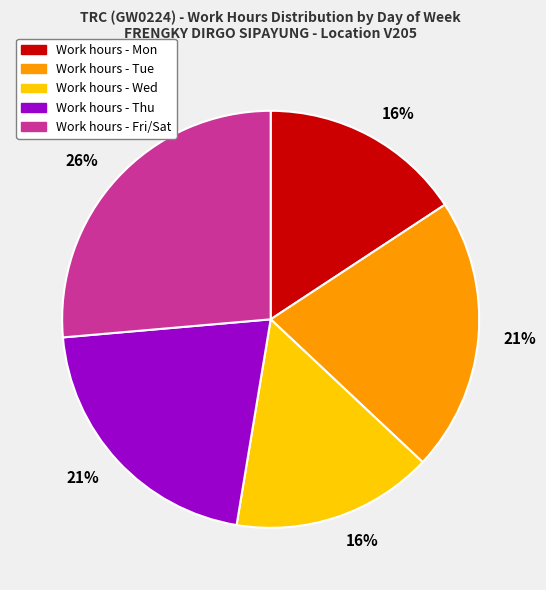

To the nearest percent, what is the average slice percentage?

20%